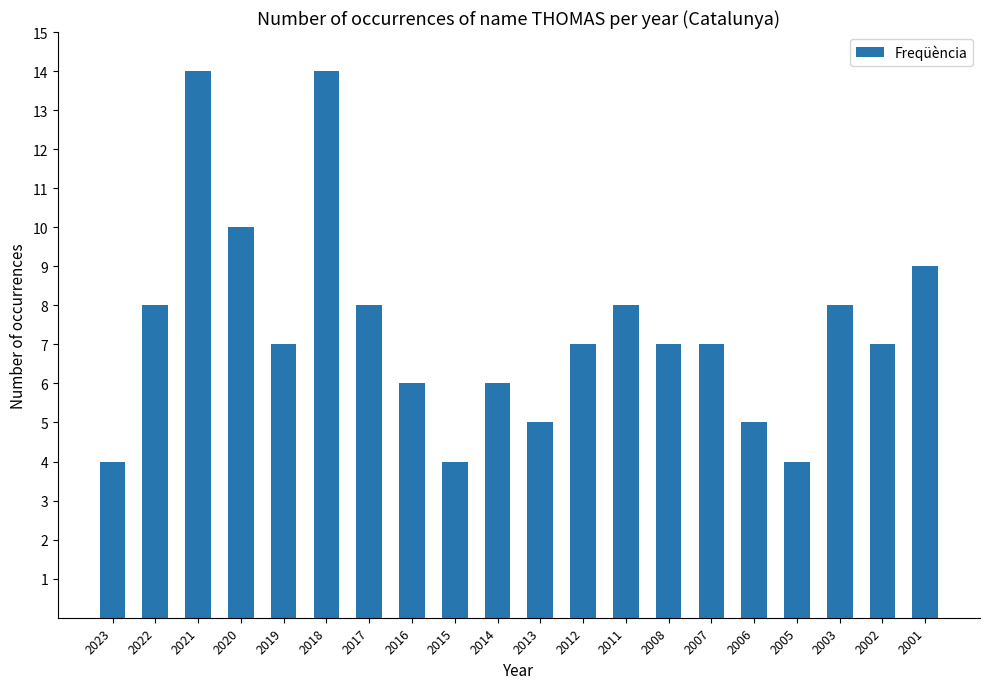

Reading right to left, transcribe all the data shown in this chart.

9	7	8	4	5	7	7	8	7	5	6	4	6	8	14	7	10	14	8	4